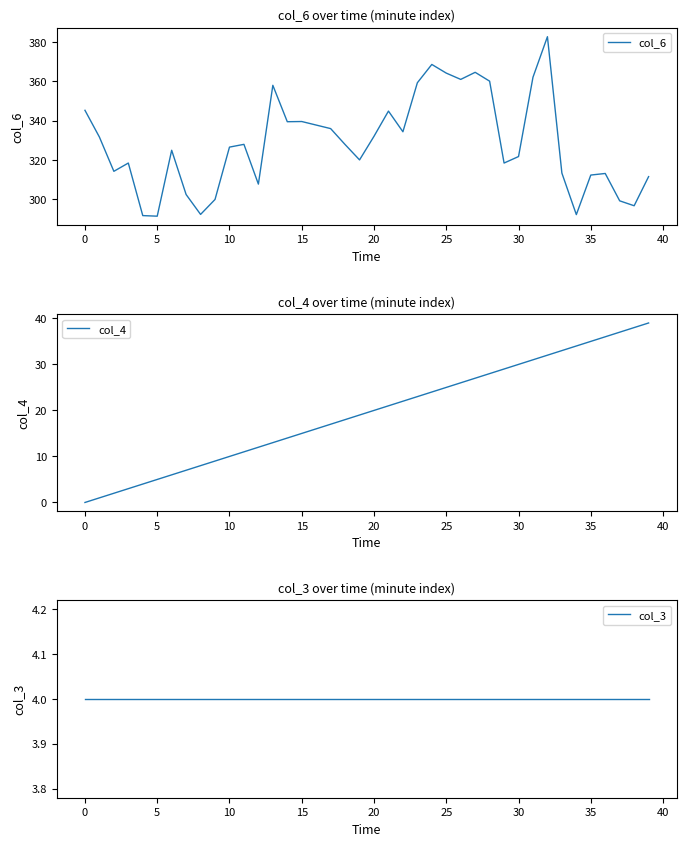

What is the lowest value of the col_6 series?

291.5